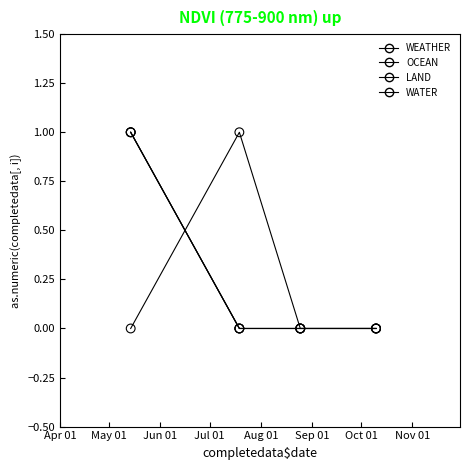

Is this an area chart (filled region under the line)?

No